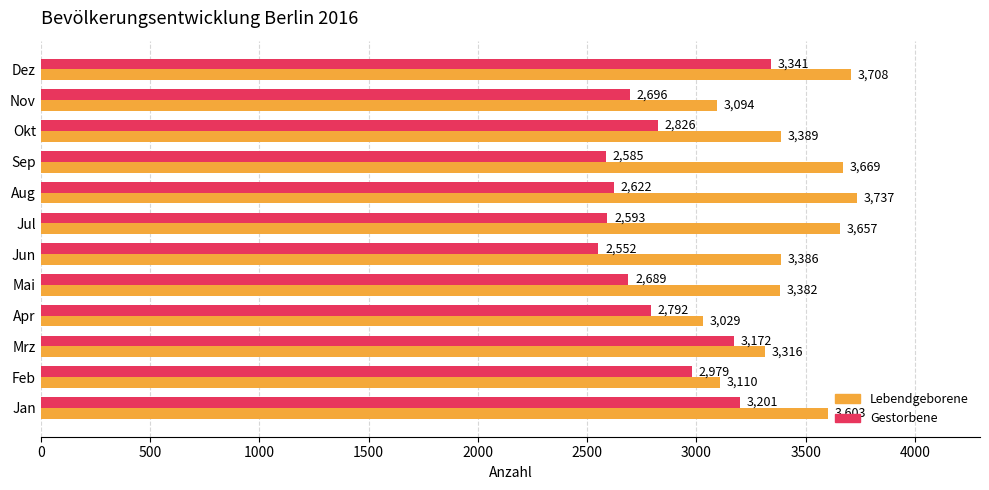

Rank the series at Okt from lowest to highest value.

Gestorbene, Lebendgeborene